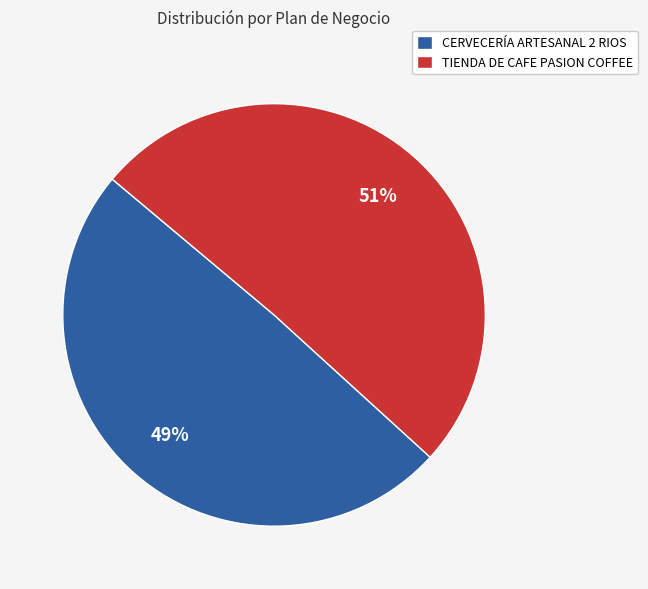

Does TIENDA DE CAFE PASION COFFEE represent more than half of the total?

Yes